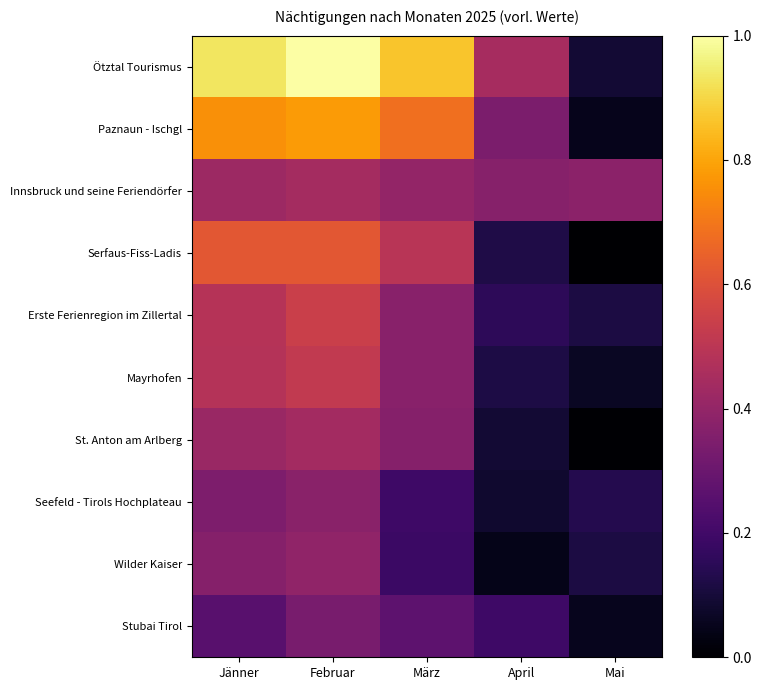

Count the number of data series in this chart.

10